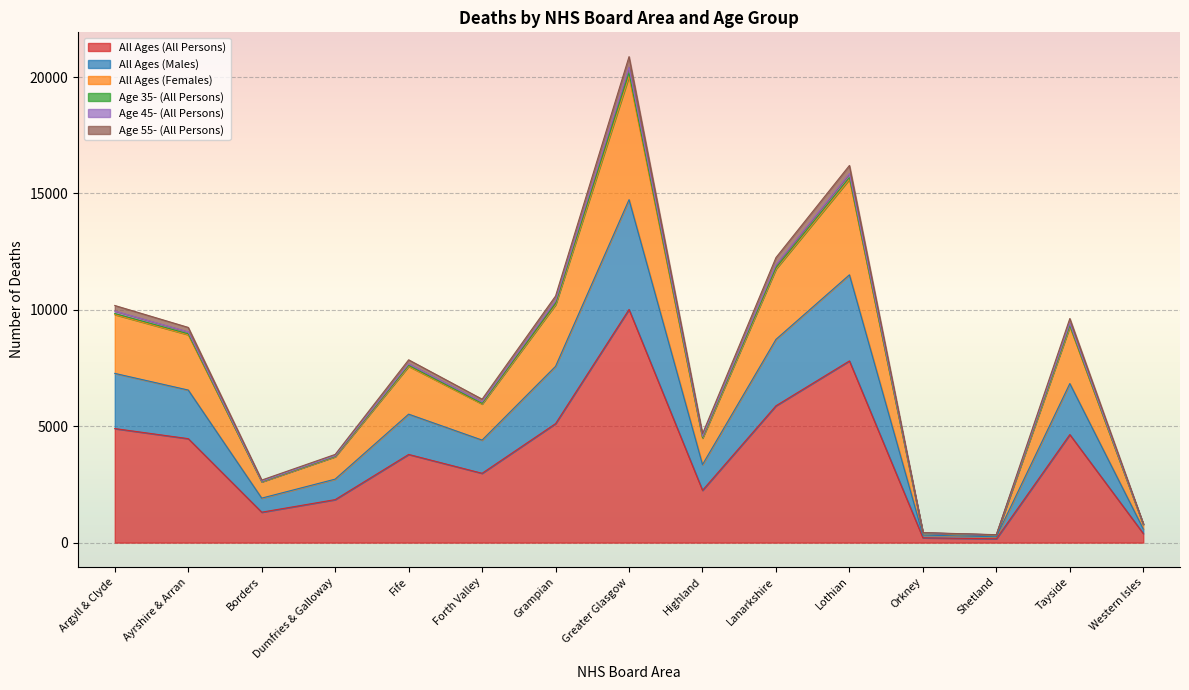

Is it true that All Ages (All Persons) equals 530 at Dumfries & Galloway?

False